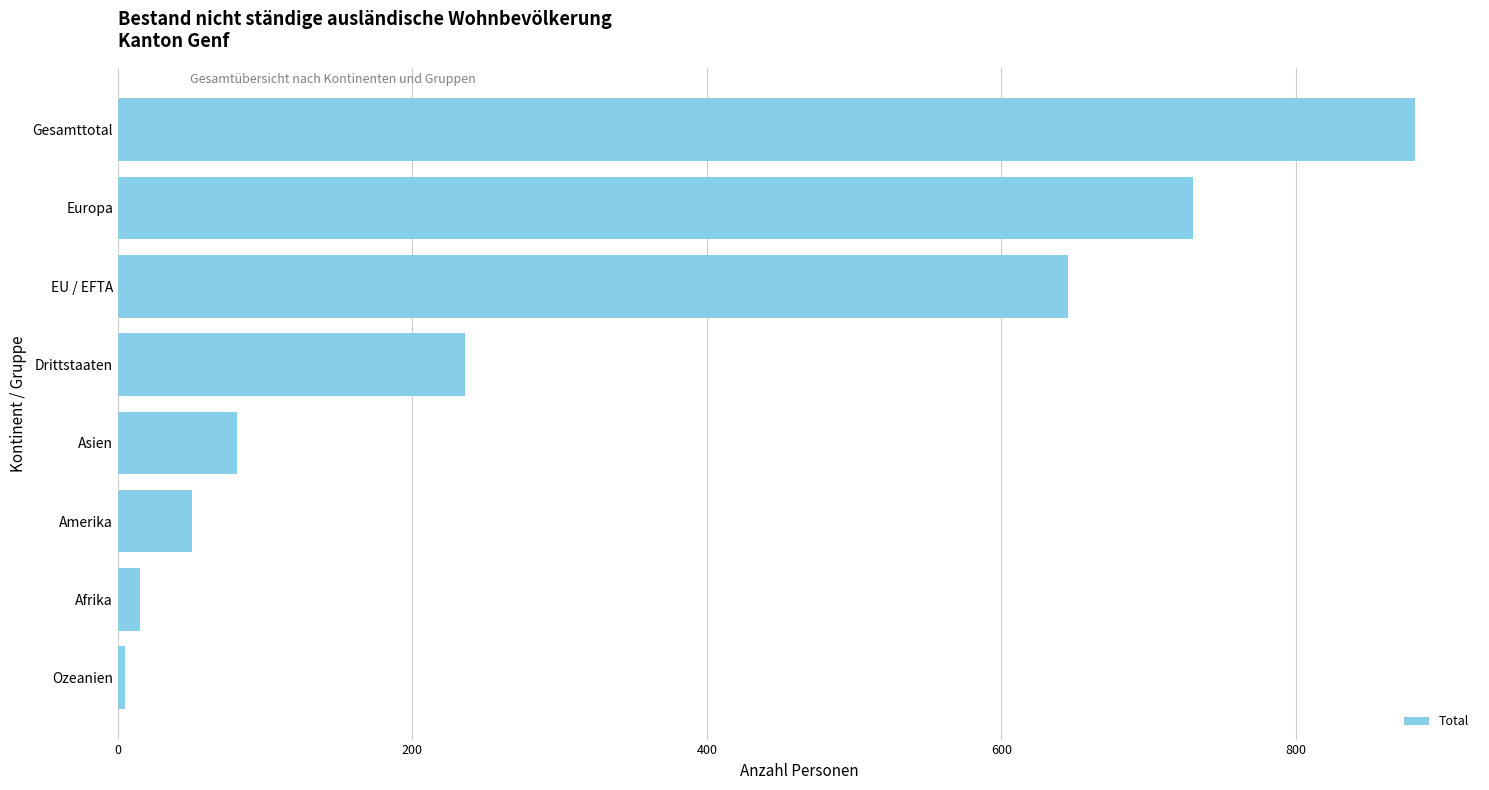

What is the difference between the values at Europa and EU / EFTA?

85